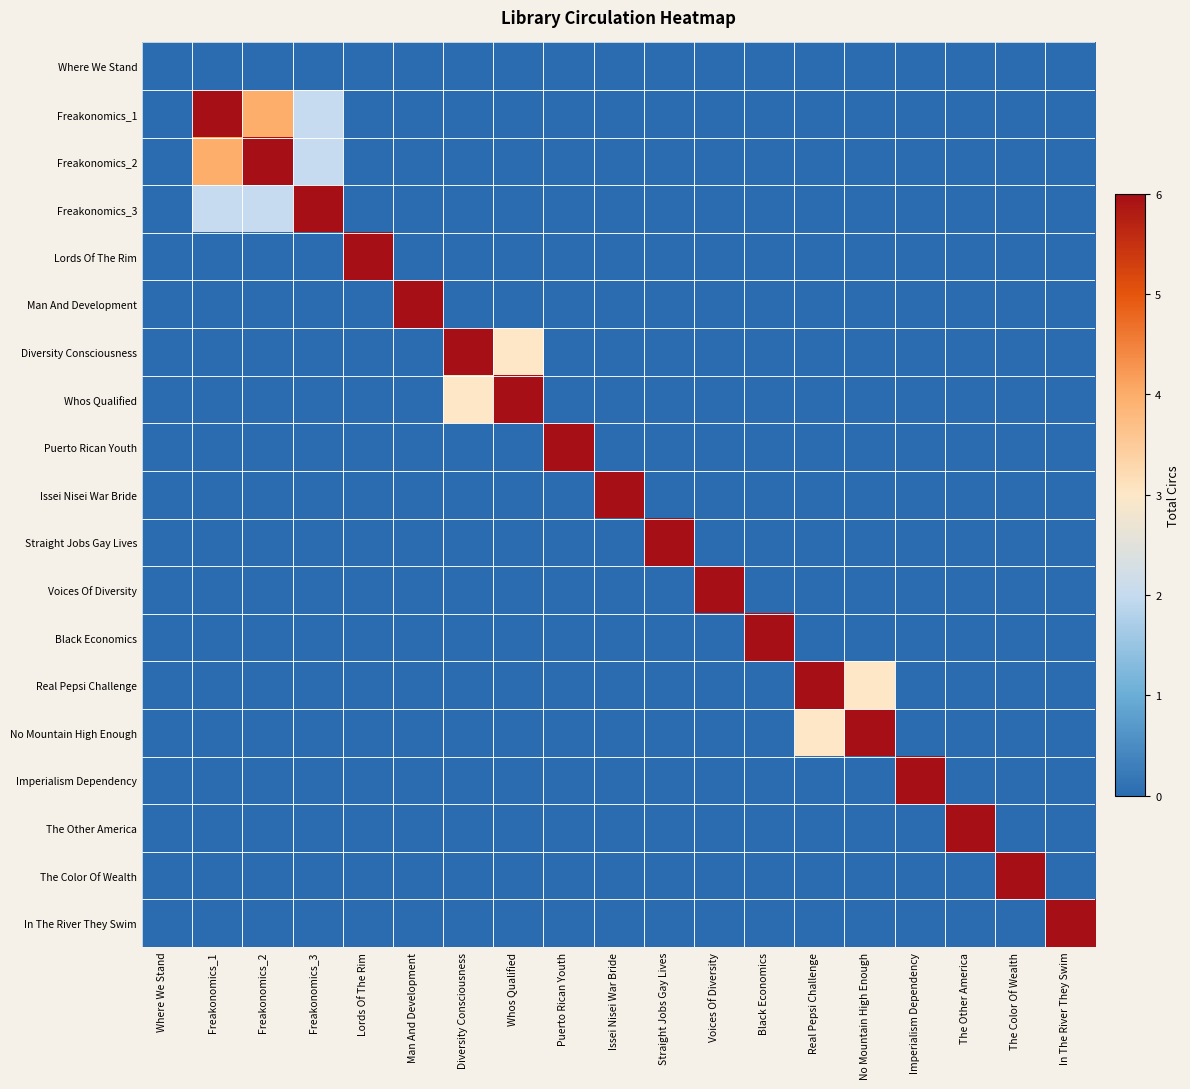

What is the greatest value displayed?

6